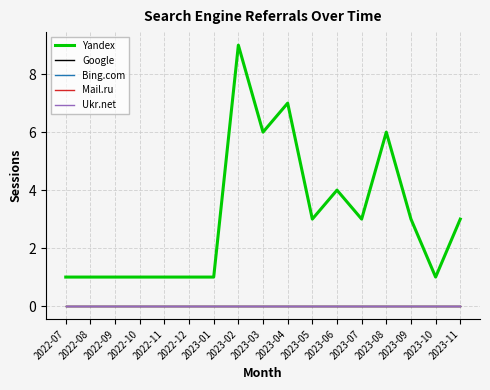

Does the chart have visible grid lines?

Yes